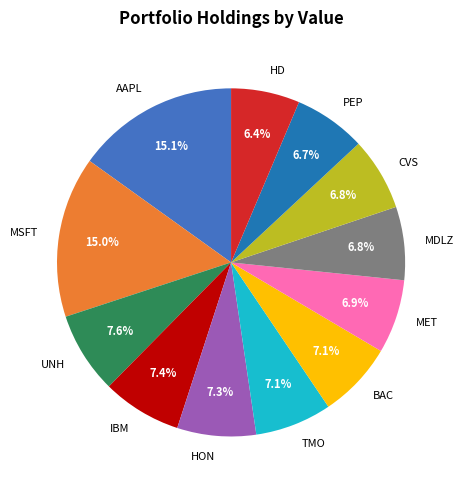

What percentage is the MSFT slice, to the nearest percent?

15%